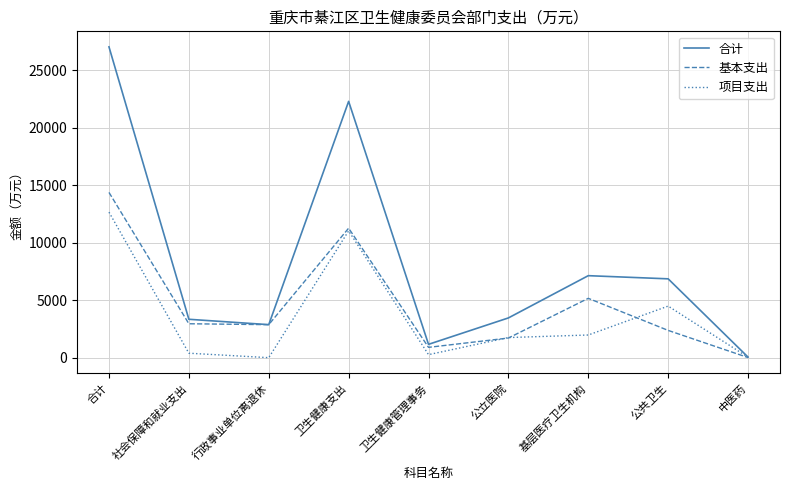

At which label does 合计 reach its minimum?

中医药